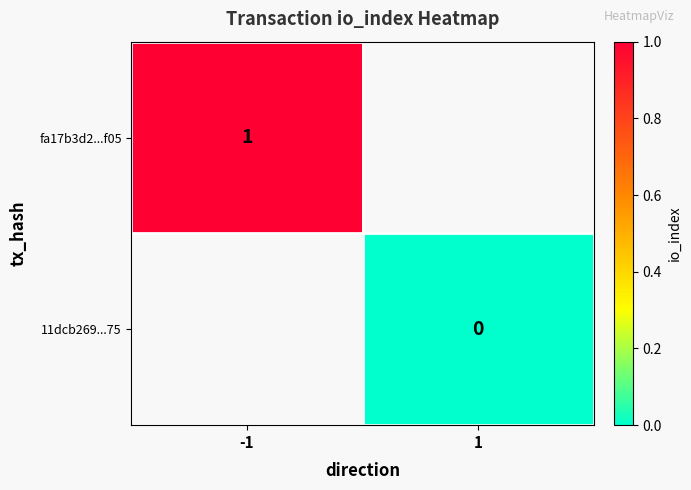

Which category has the highest value across all series?

-1